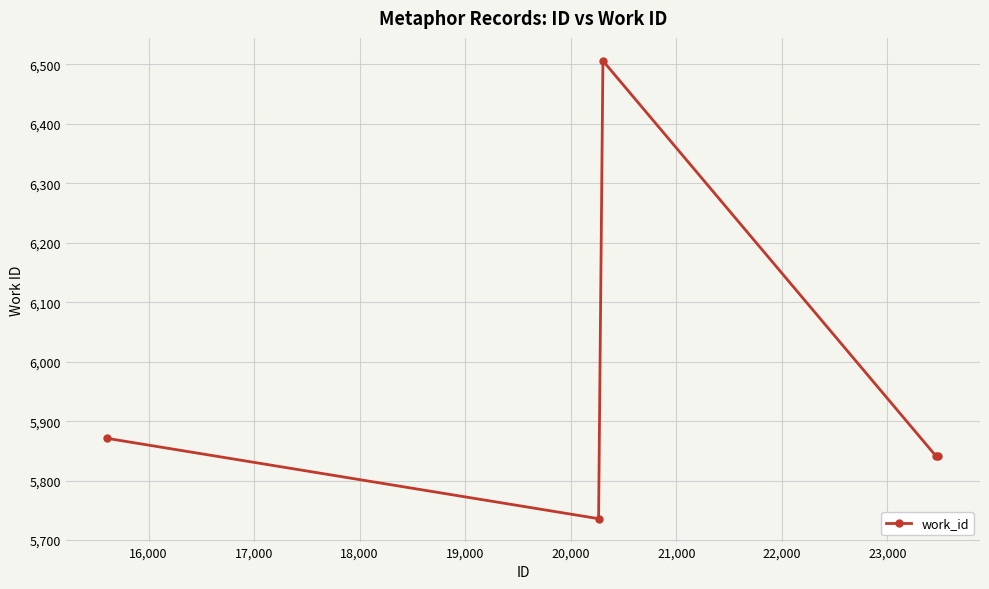

What is the minimum value shown in the chart?

5736